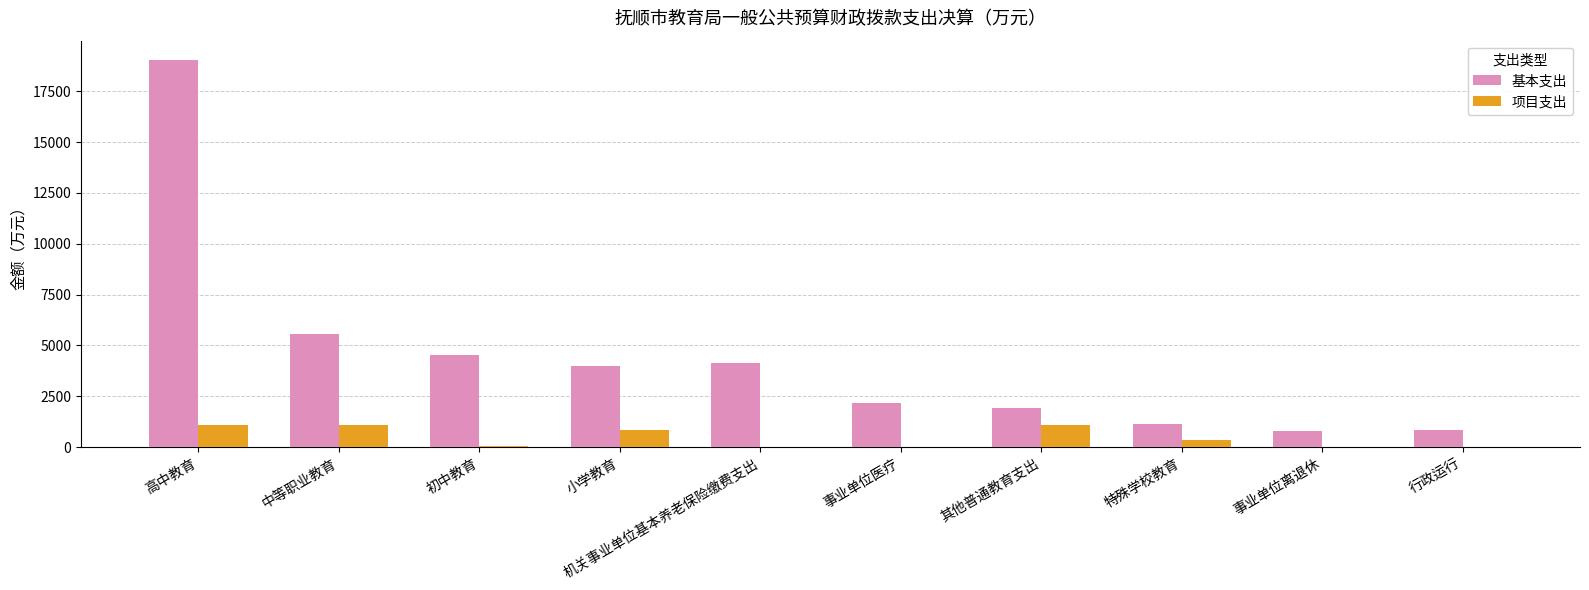

True or false: 项目支出 has a value of 64.7 at 初中教育.

True